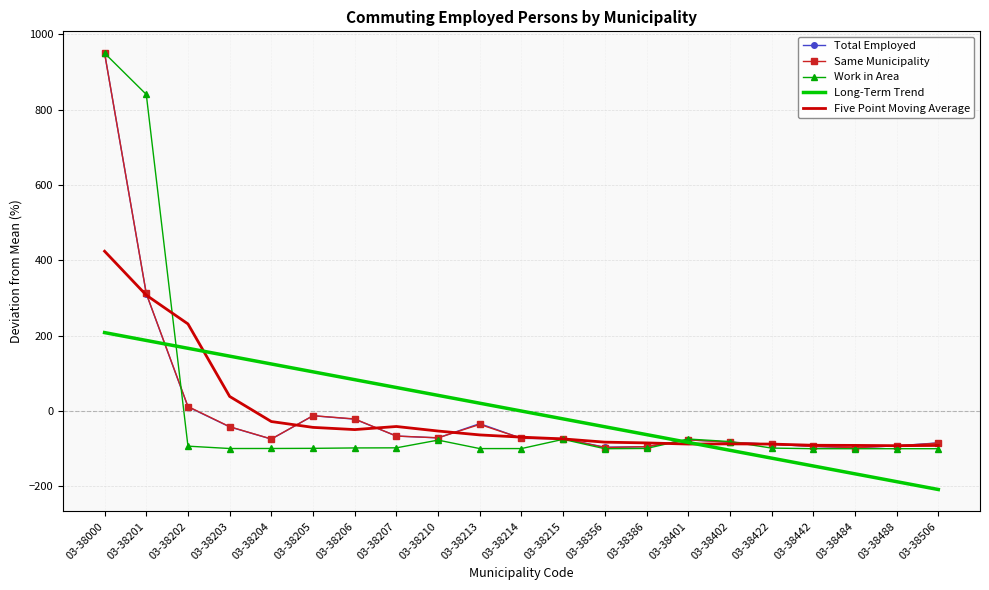

Which series changed the most between 03-38205 and 03-38401?

Long-Term Trend